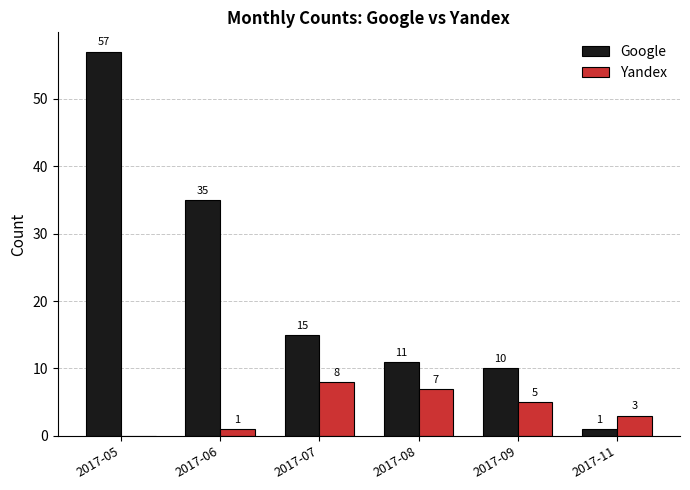

How many distinct data groups are displayed?

2